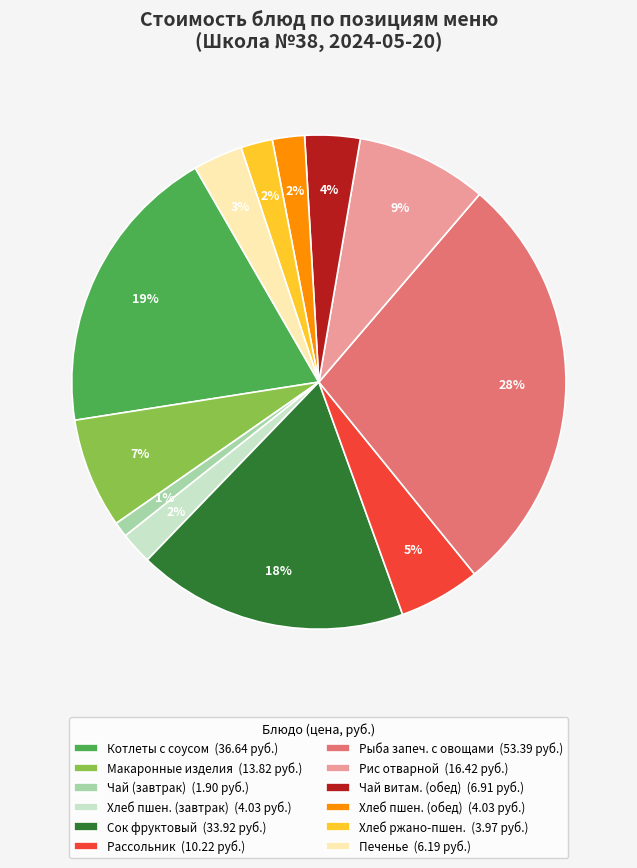

Which slice is the smallest?

Чай (завтрак) (1.90 руб.)